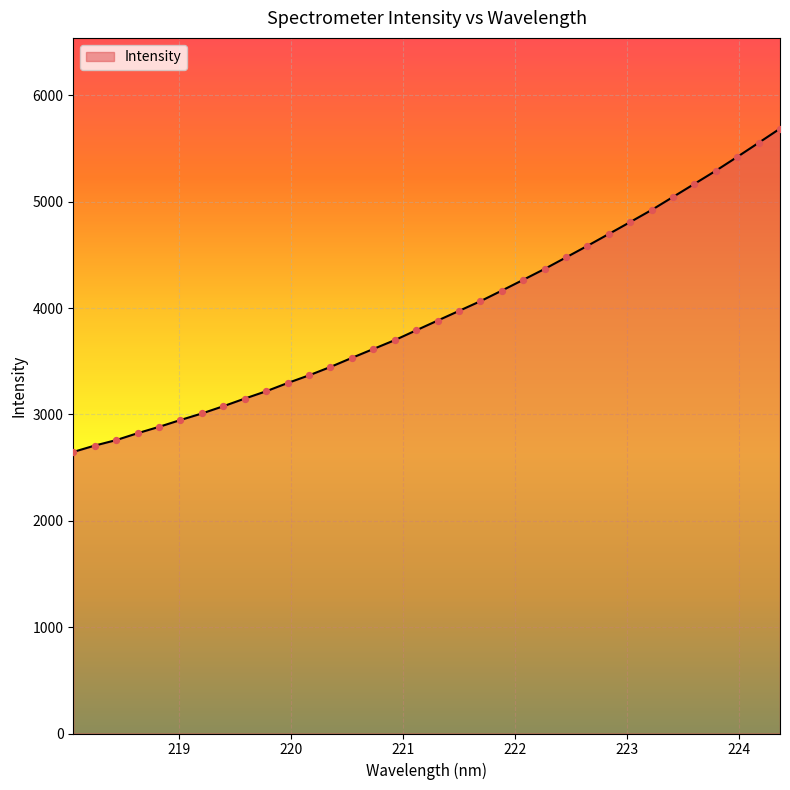

What is the minimum value shown in the chart?

2647.5